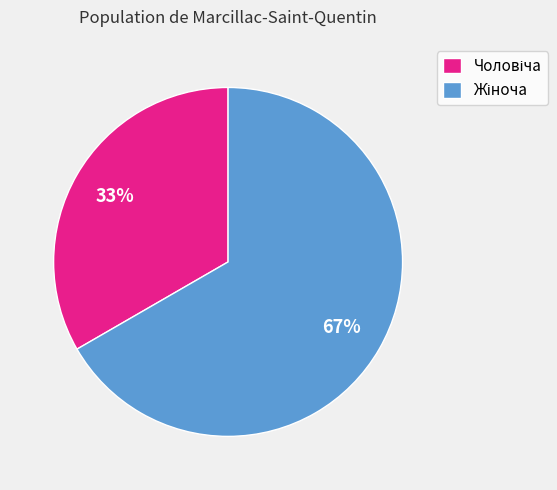

How many slices are in this pie chart?

2